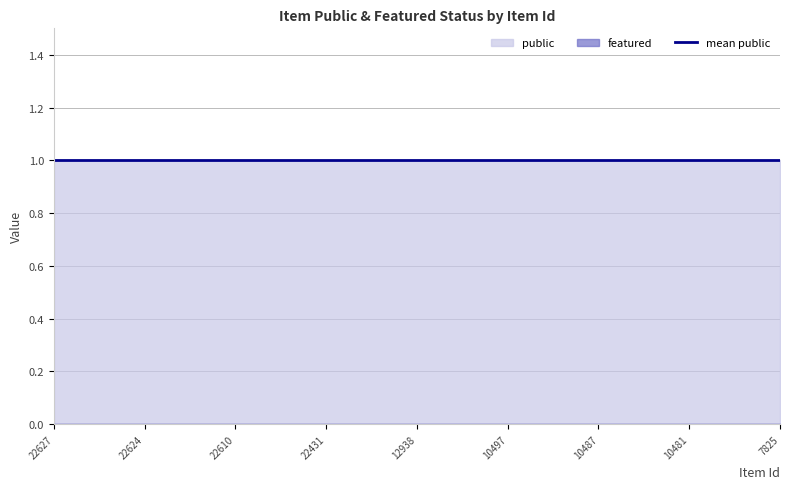

What is the maximum value for public?

1